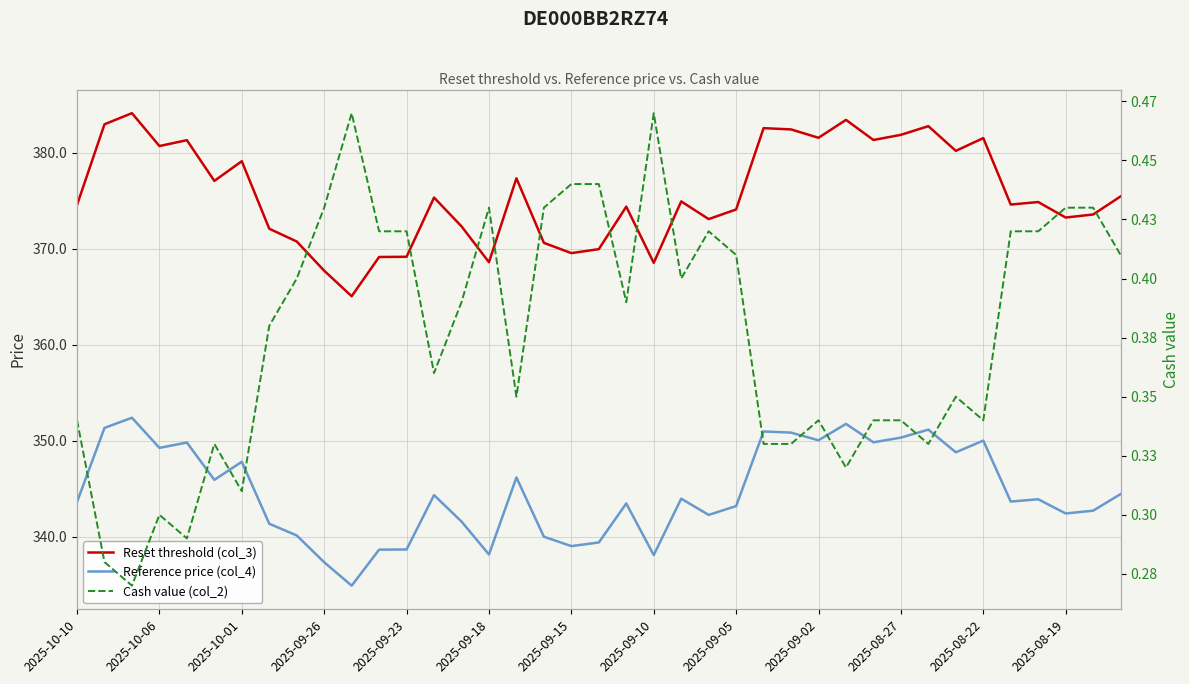

How many lines are shown in the chart?

3